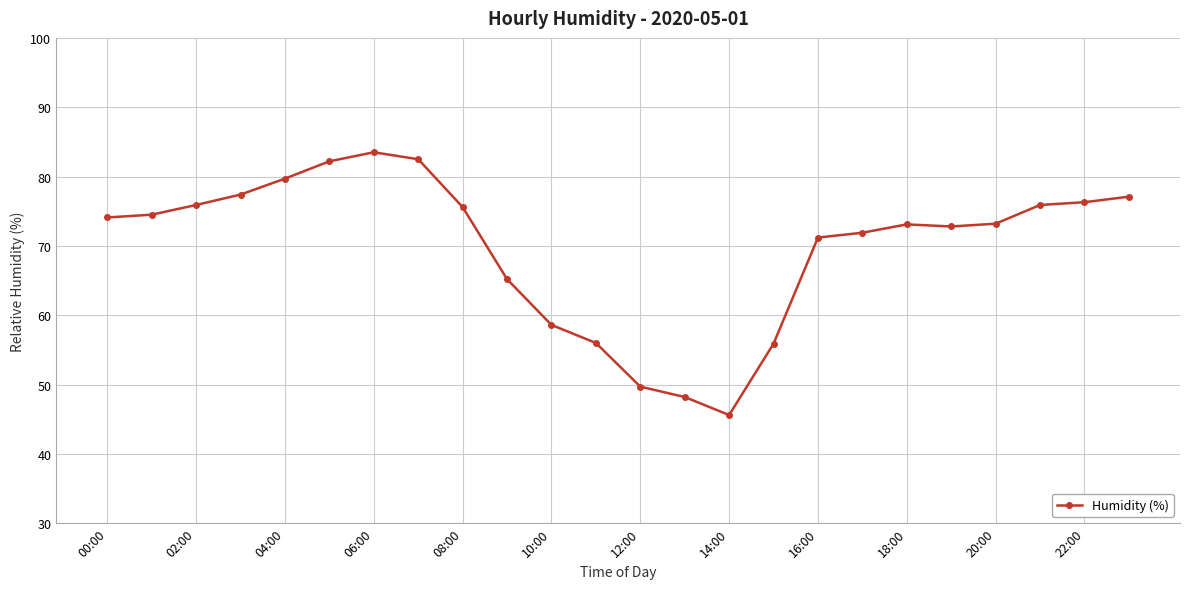

What is the difference between the maximum and second lowest values?

35.3